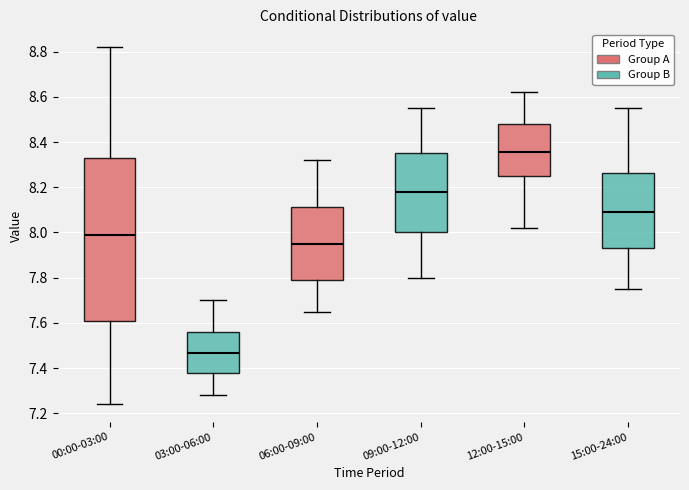

Reading left to right, transcribe this box plot: for each box, give where its median line is, the range the box spans, and where its two whiskers end, as read against the y-axis. The values are not printed on the chart, so give them approximately, as read against the axis.

00:00-03:00: median 8.00, box 7.60 to 8.34, whiskers 7.24 to 8.82
03:00-06:00: median 7.46, box 7.38 to 7.56, whiskers 7.28 to 7.70
06:00-09:00: median 7.96, box 7.78 to 8.12, whiskers 7.66 to 8.32
09:00-12:00: median 8.18, box 8.00 to 8.36, whiskers 7.80 to 8.56
12:00-15:00: median 8.36, box 8.26 to 8.48, whiskers 8.02 to 8.62
15:00-24:00: median 8.10, box 7.94 to 8.26, whiskers 7.76 to 8.56